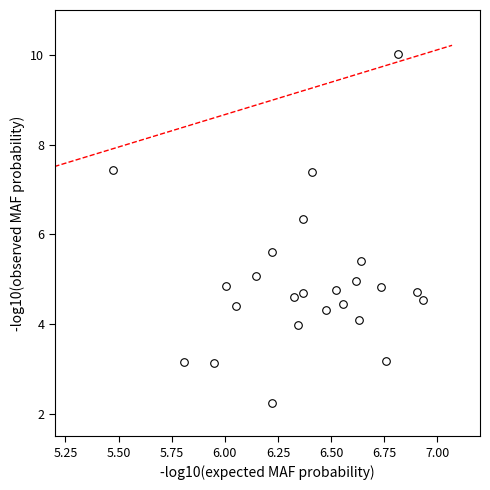

What is the range of X values (max minus min)?

1.5